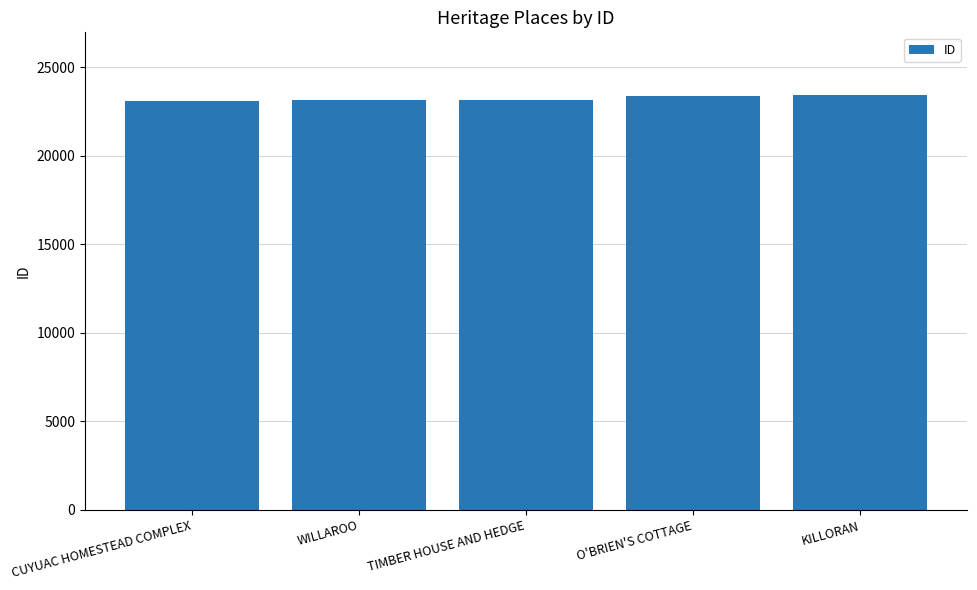

What is the value of the 4th bar from the left?

23371